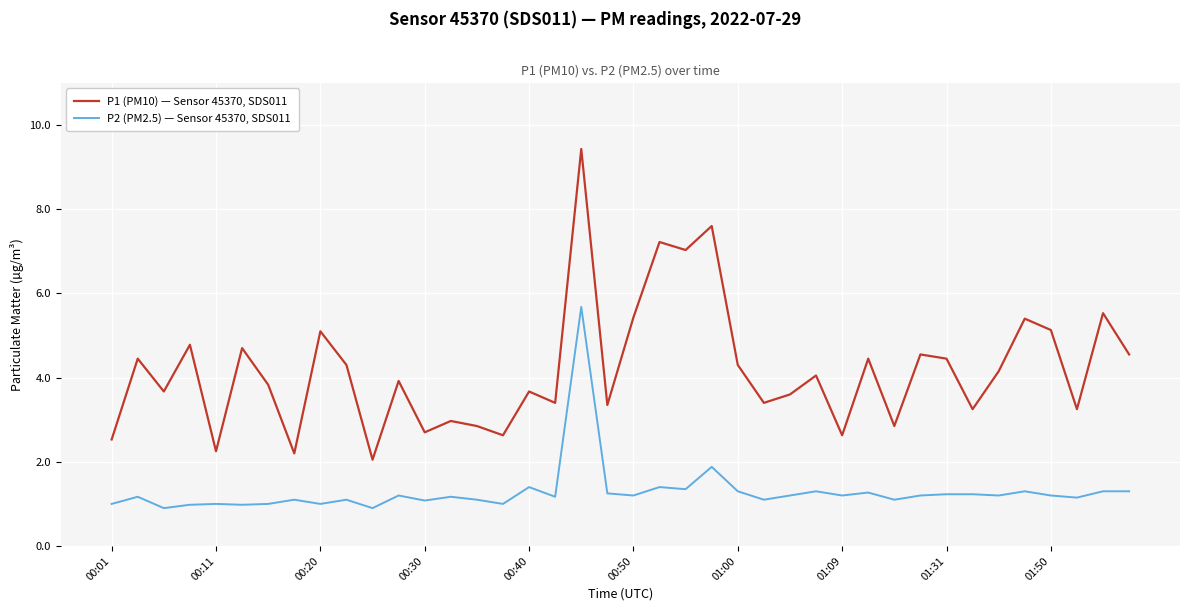

List the series in order of their peak value, highest first.

P1 (PM10) — Sensor 45370, SDS011, P2 (PM2.5) — Sensor 45370, SDS011